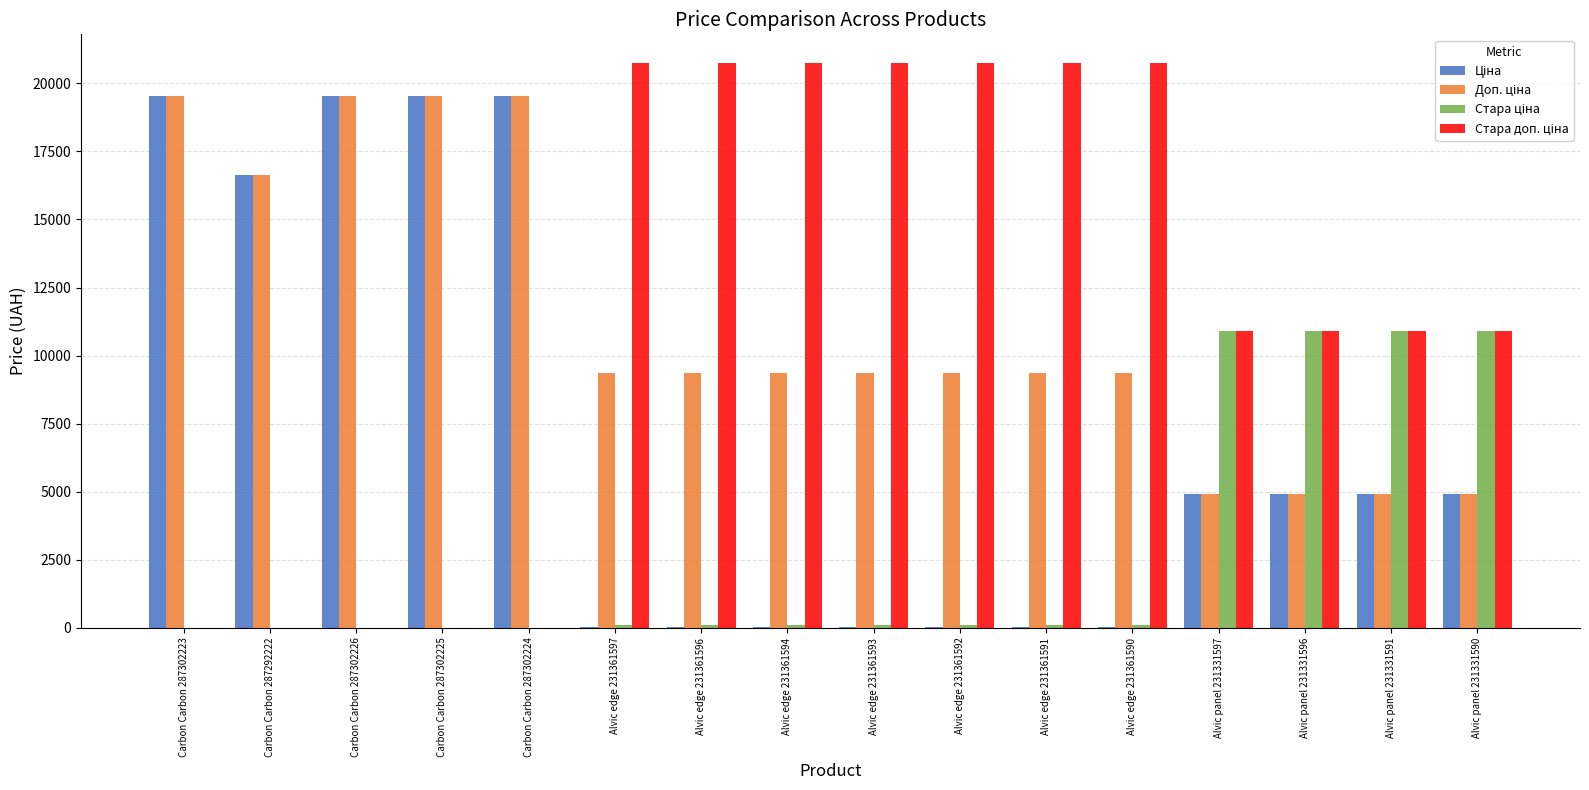

What is the maximum value shown in the chart?

20760.8